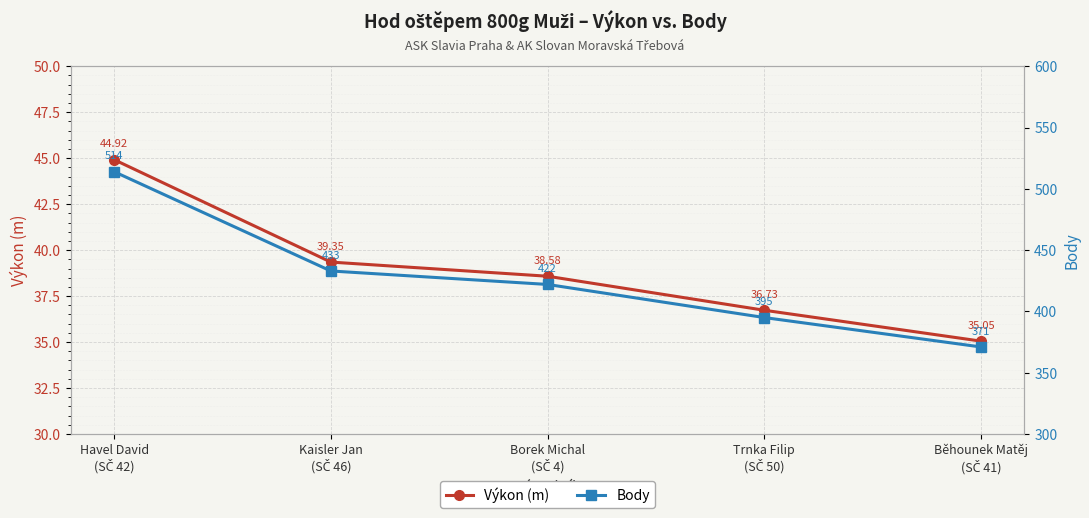

The Výkon (m) series shows 35.0 at Běhounek Matěj
(SČ 41). True or false?

True